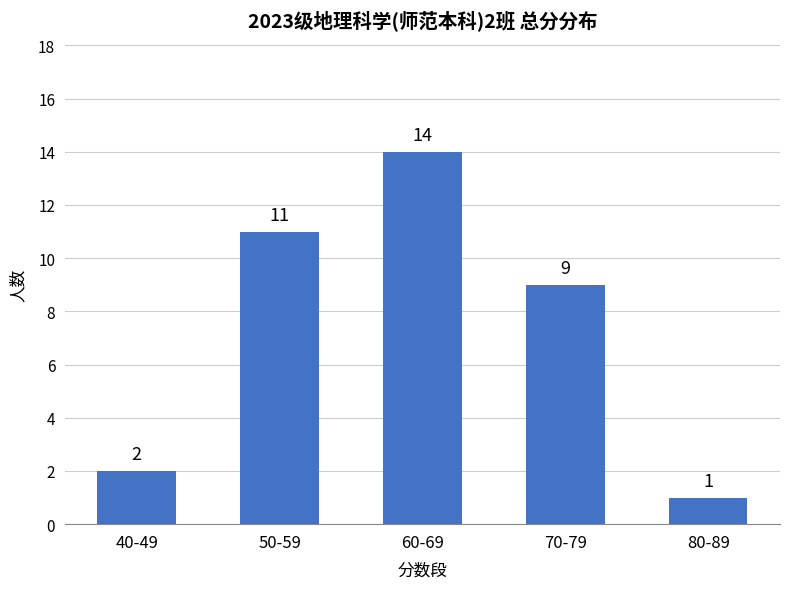

What value does the data have at 60-69, to the nearest 5?

15